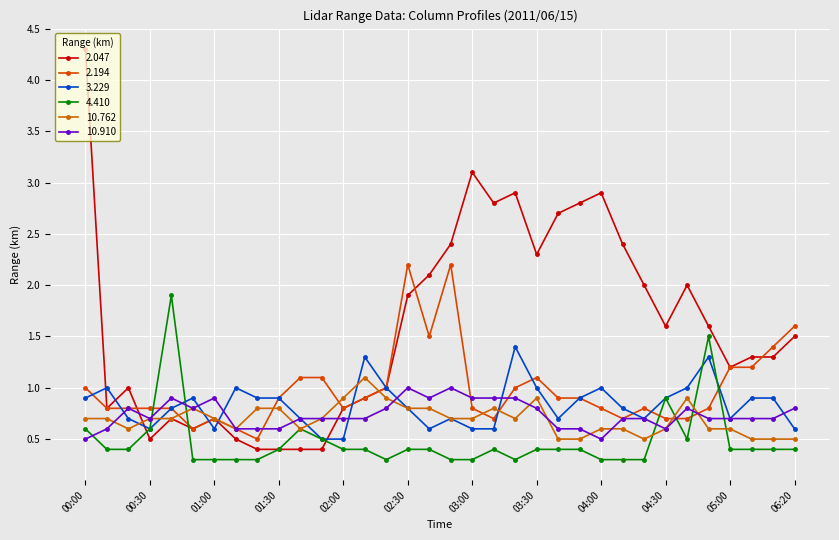

What is the minimum value for 4.410?

0.3